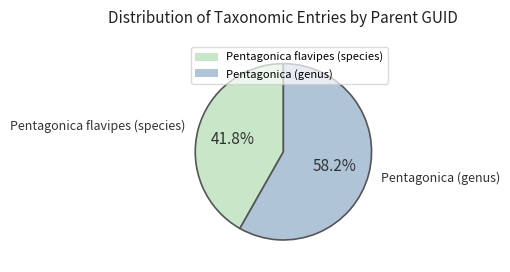

What percentage is the Pentagonica (genus) slice, to the nearest percent?

58%